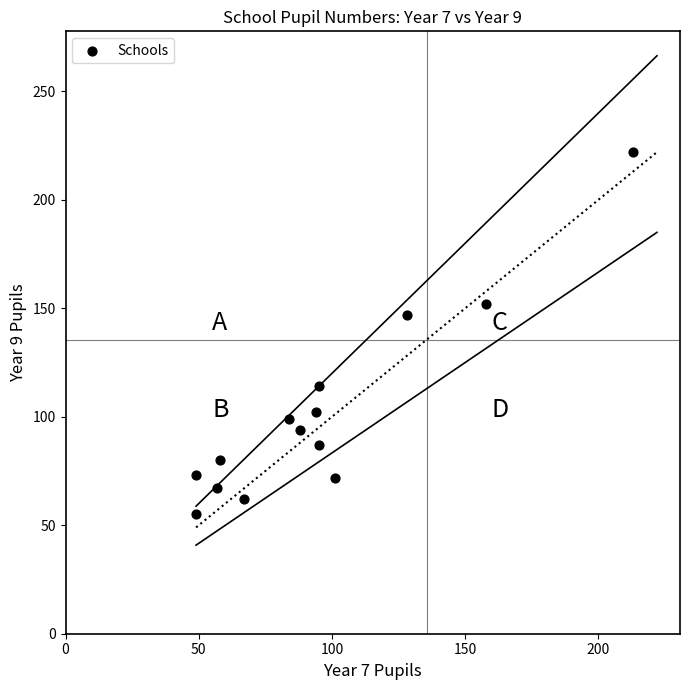

What Y value in the scatter plot is closest to 138?

147